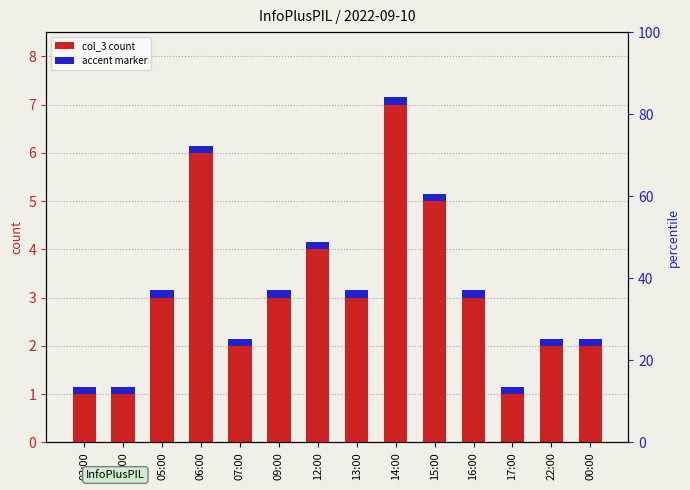

Rank the categories by col_3 value from highest to lowest.

14:00, 06:00, 15:00, 12:00, 05:00, 09:00, 13:00, 16:00, 07:00, 22:00, 00:00, 03:00, 04:00, 17:00